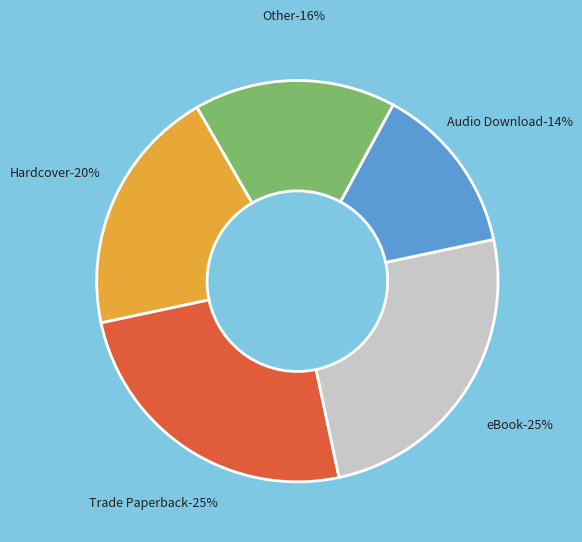

To the nearest percent, what is the difference between the largest and smallest slice percentages?

11%